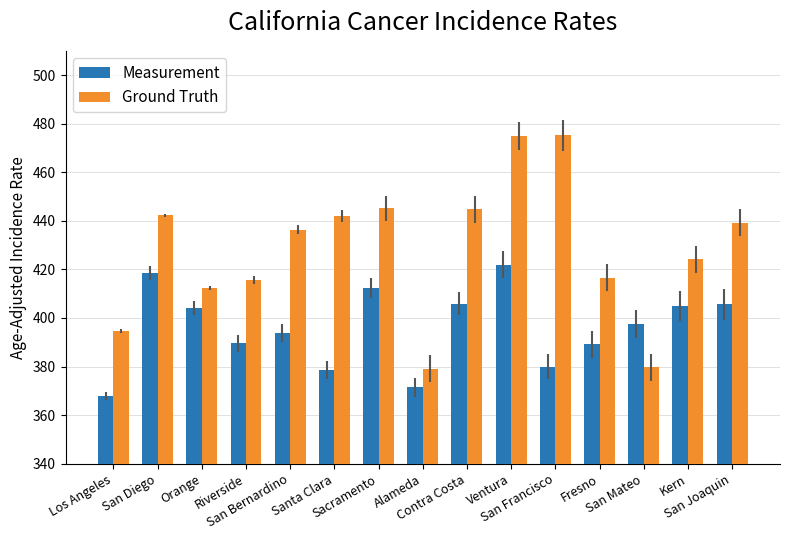

Rank the series by their maximum value, from highest to lowest.

Ground Truth, Measurement